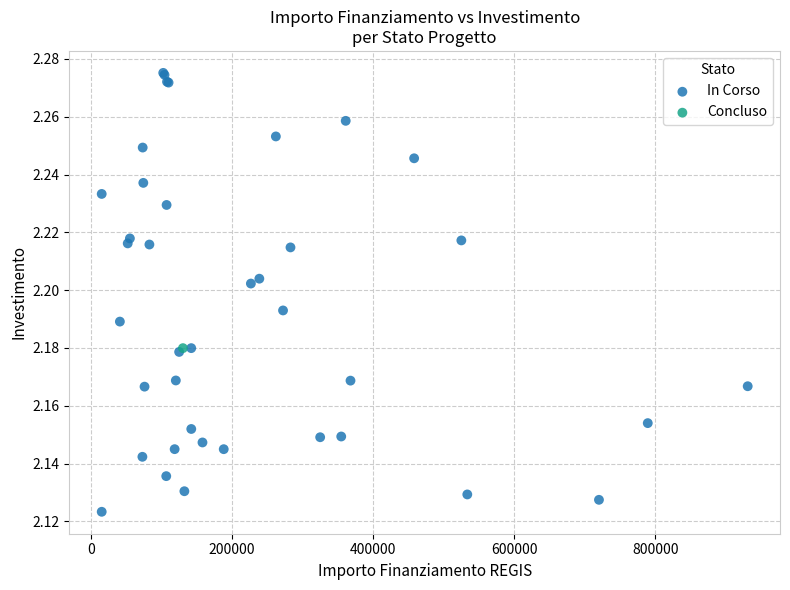

What are all the series names shown in the legend?

In Corso, Concluso